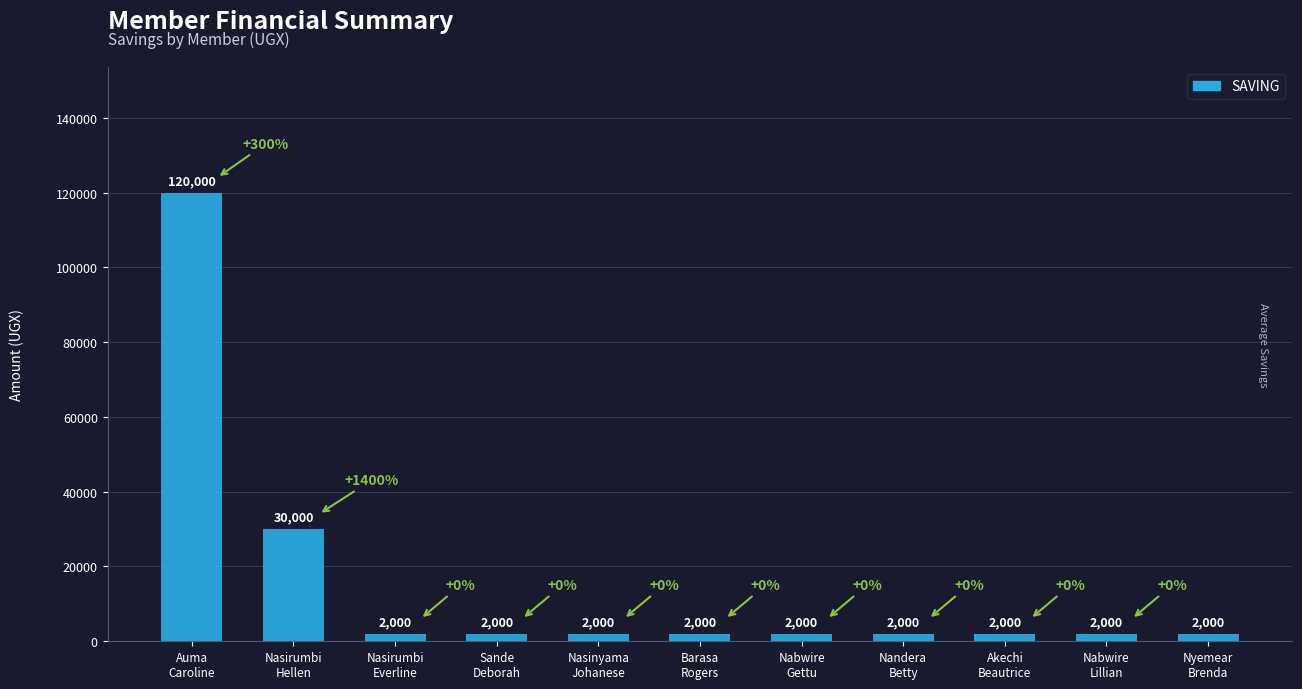

Reading left to right, transcribe all the data shown in this chart.

Auma
Caroline=120000	Nasirumbi
Hellen=30000	Nasirumbi
Everline=2000	Sande
Deborah=2000	Nasinyama
Johanese=2000	Barasa
Rogers=2000	Nabwire
Gettu=2000	Nandera
Betty=2000	Akechi
Beautrice=2000	Nabwire
Lillian=2000	Nyemear
Brenda=2000